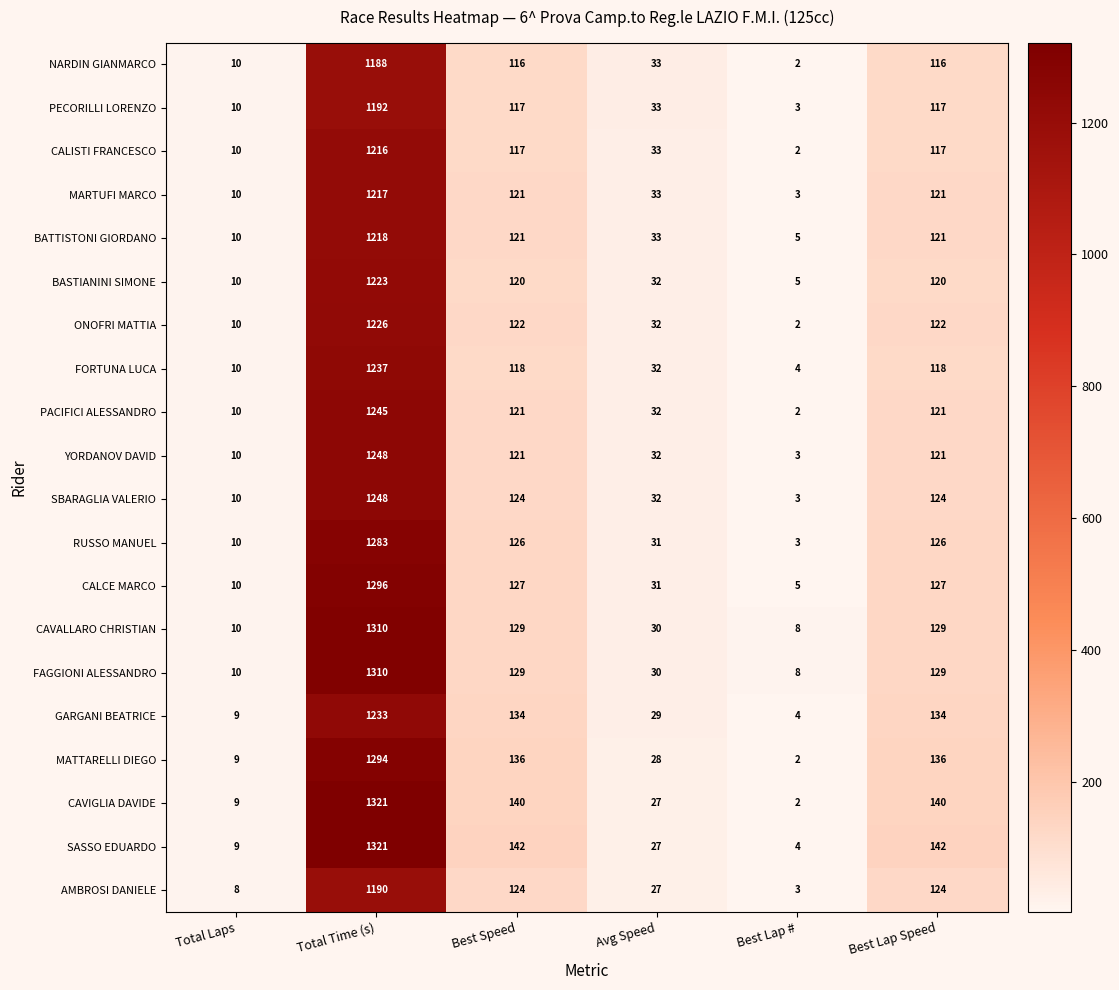

Which label corresponds to the smallest value in the chart?

Best Lap #